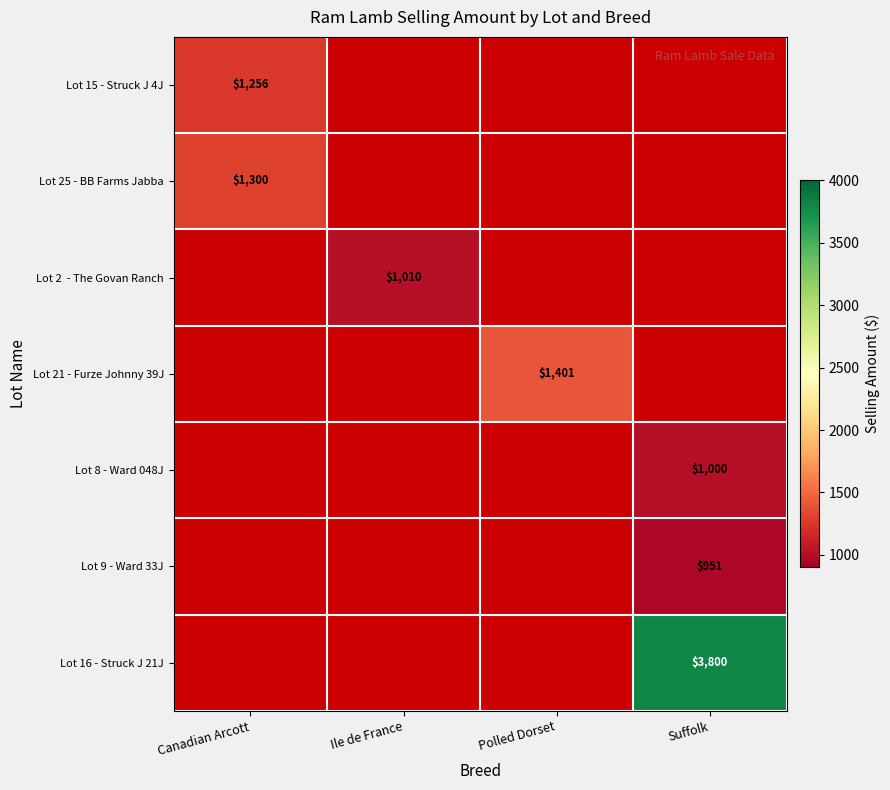

True or false: Lot 9 - Ward 33J has a value of 1310 at Suffolk.

False